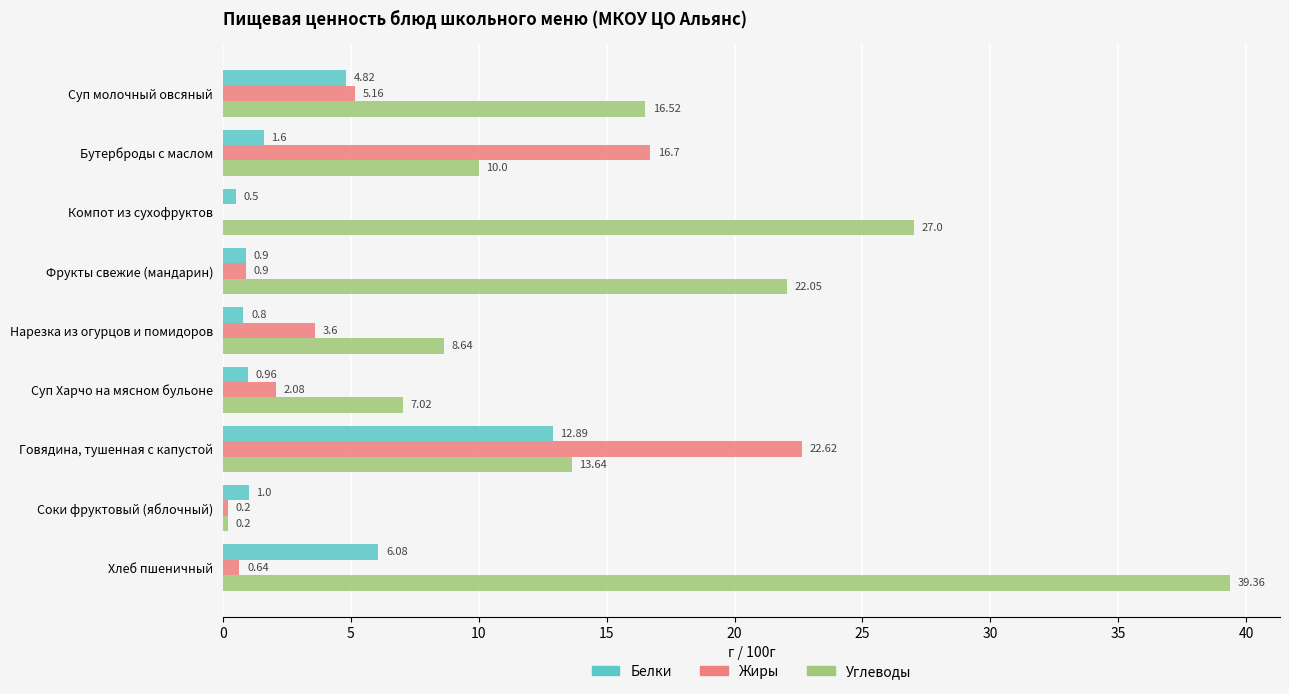

Which series changed the most between Суп молочный овсяный and Хлеб пшеничный?

Углеводы